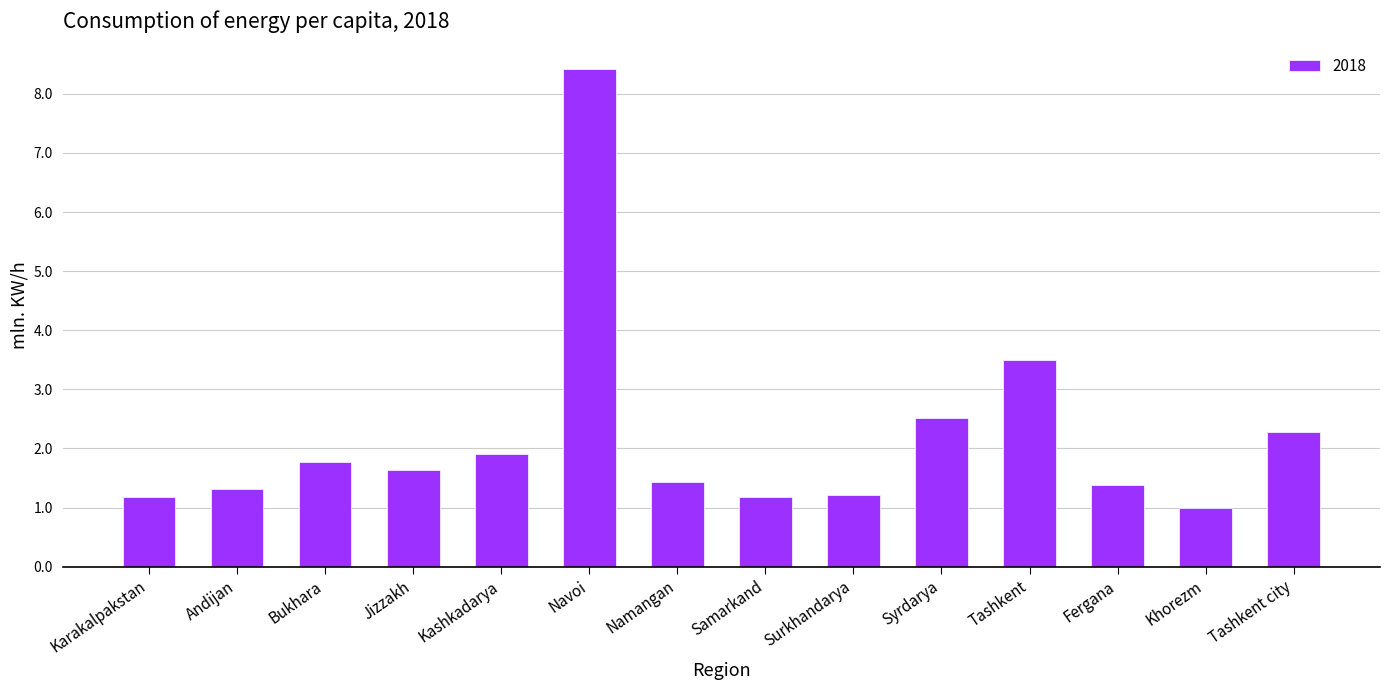

What is the minimum value shown in the chart?

1.0